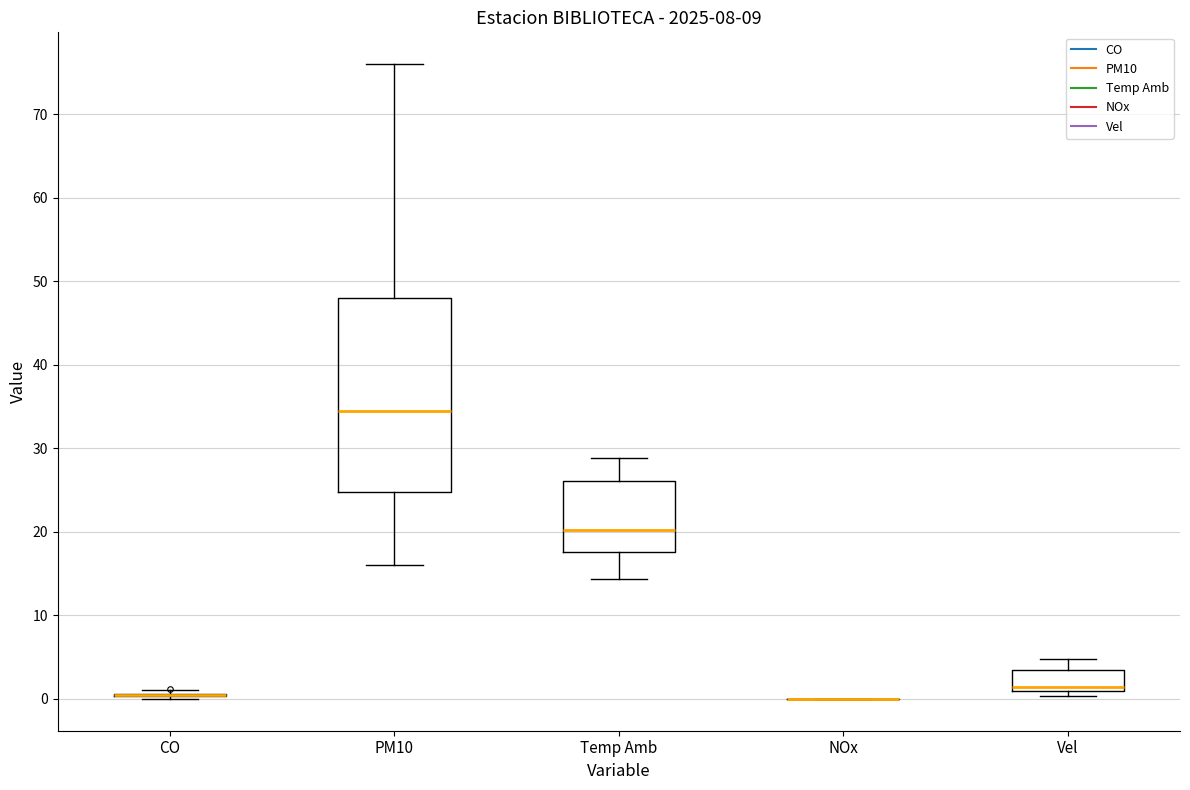

Reading left to right, transcribe this box plot: for each box, give where its median line is, the range the box spans, and where its two whiskers end, as read against the y-axis. The values are not printed on the chart, so give them approximately, as read against the axis.

CO: box collapsed to a line at 0, whiskers 0 to 1
PM10: median 35, box 25 to 48, whiskers 16 to 76
Temp Amb: median 20, box 18 to 26, whiskers 14 to 29
NOx: box collapsed to a line at 0, whiskers 0 to 0
Vel: median 1 (just above the box's lower edge), box 1 to 3, whiskers 0 to 5